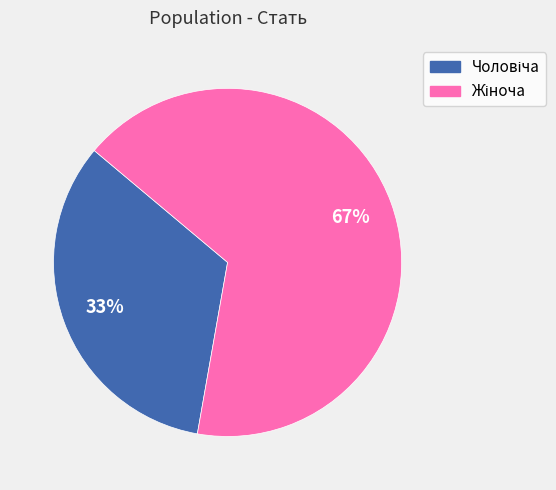

Is there any slice that represents more than half of the pie?

Yes